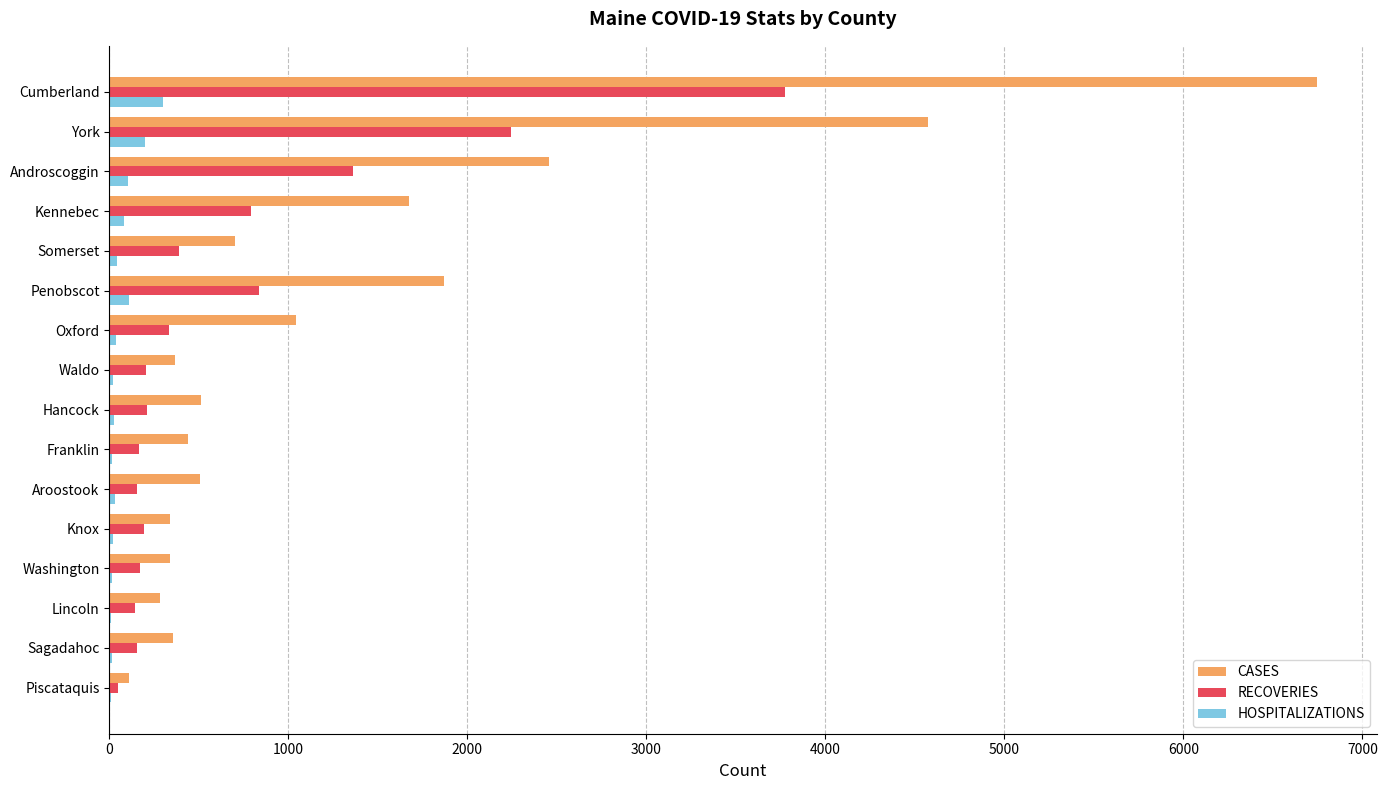

What is the sum of all RECOVERIES values?

11184